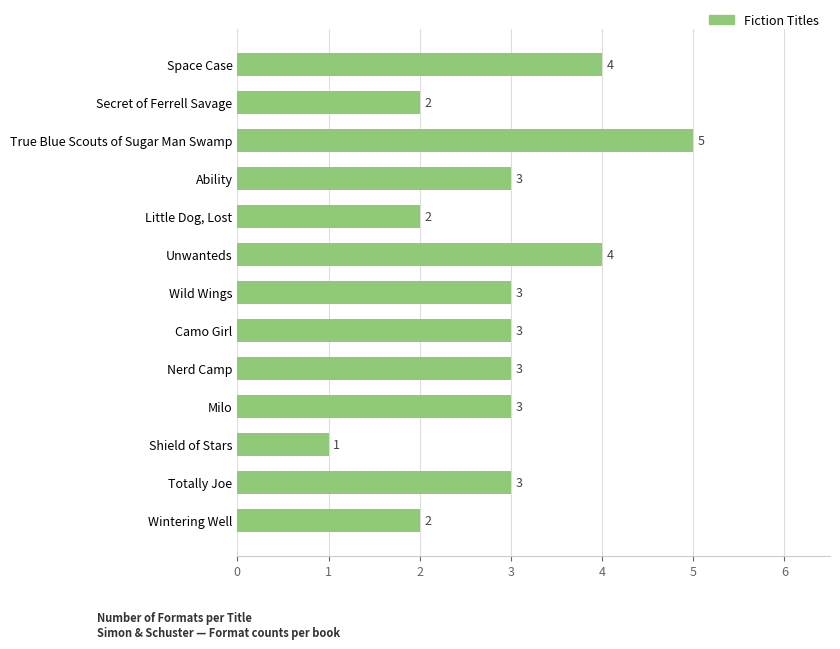

Which has a higher value, True Blue Scouts of Sugar Man Swamp or Little Dog, Lost?

True Blue Scouts of Sugar Man Swamp